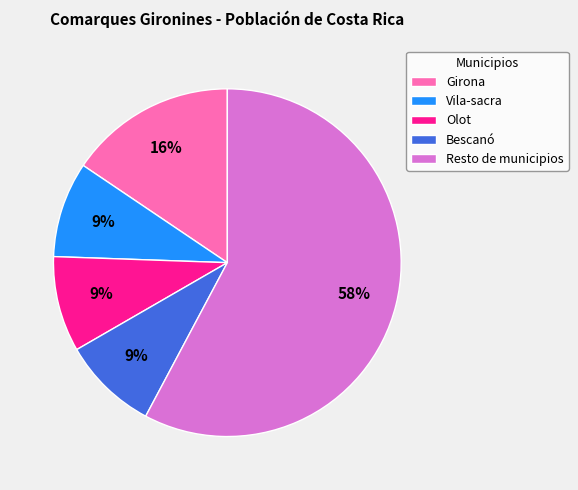

To the nearest percent, what portion does Vila-sacra represent?

9%